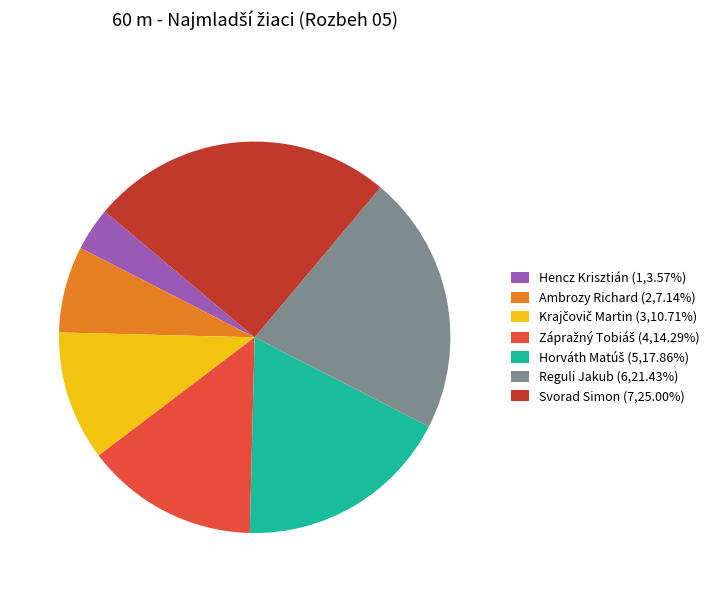

True or false: Svorad Simon accounts for 14% of the total.

False